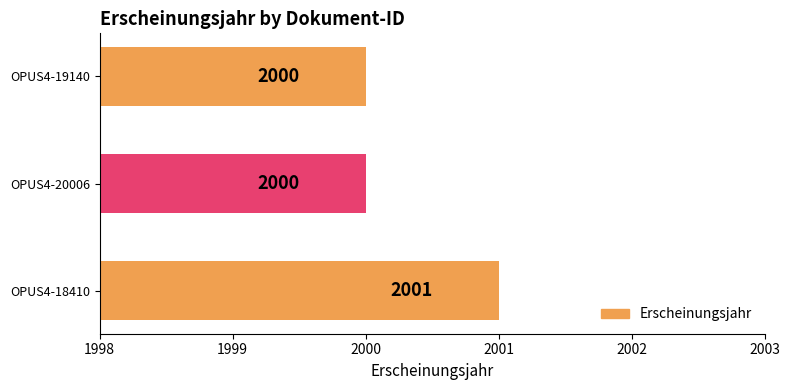

True or false: the data shows 2820 at OPUS4-18410.

False